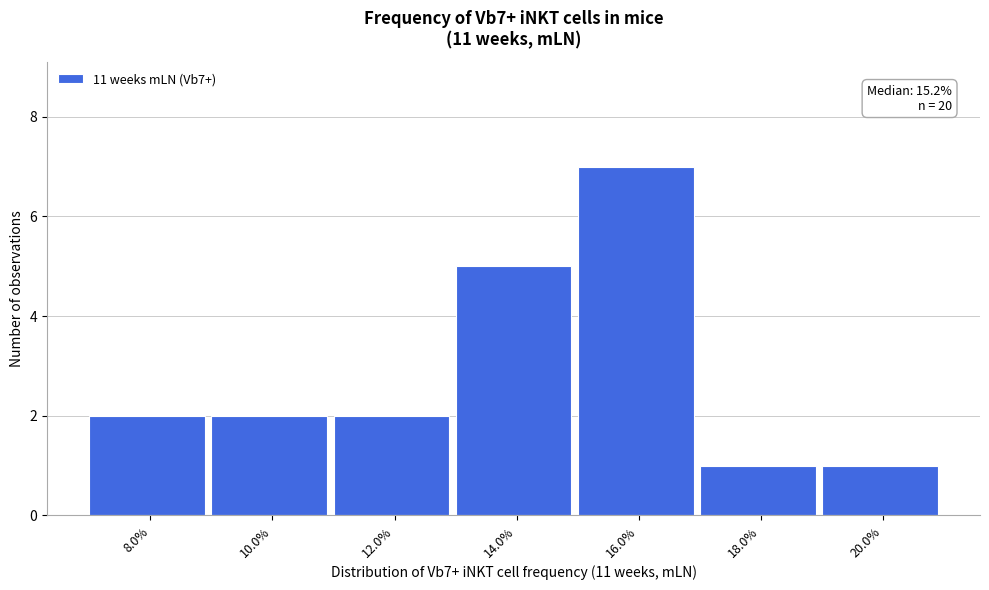

Reading left to right, what are all the values shown in this chart?

2	2	2	5	7	1	1